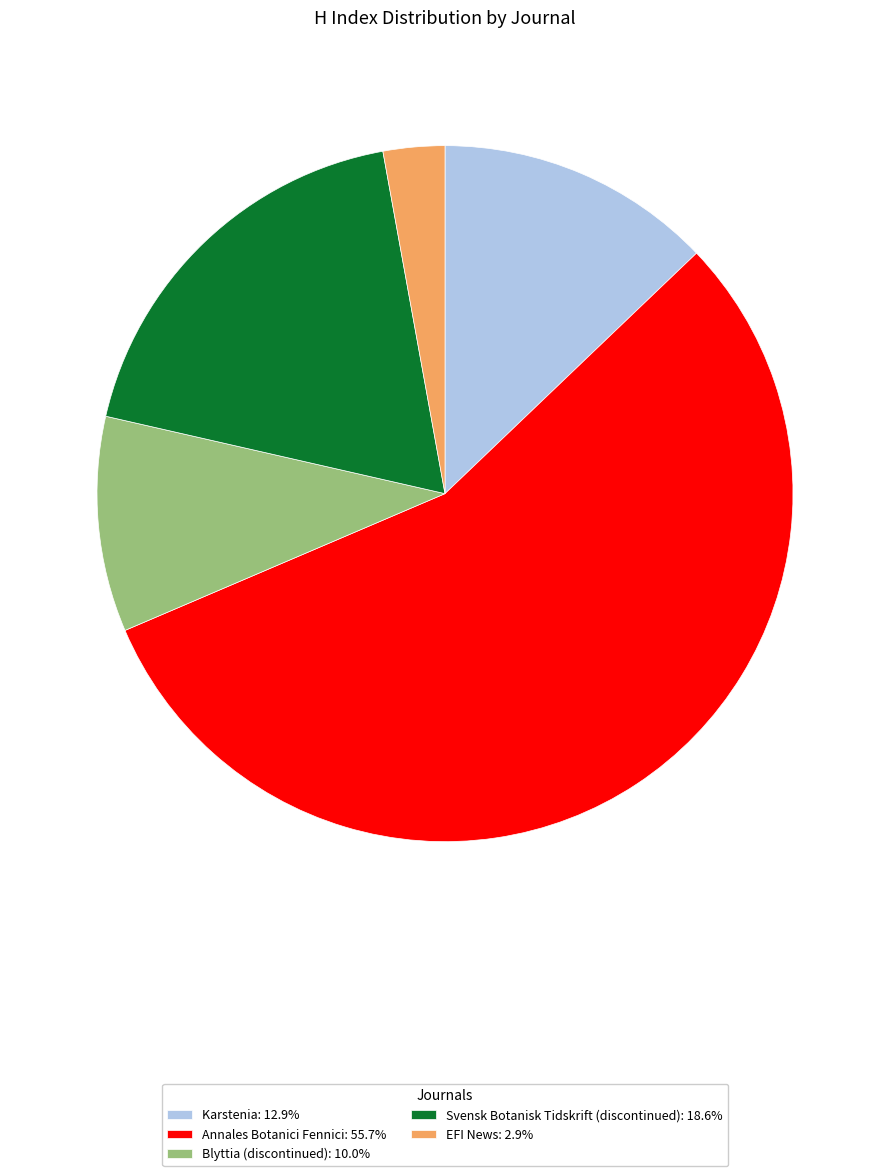

What is the ratio of the value at Svensk Botanisk Tidskrift (discontinued): 18.6% to the value at Blyttia (discontinued): 10.0%?

1.9